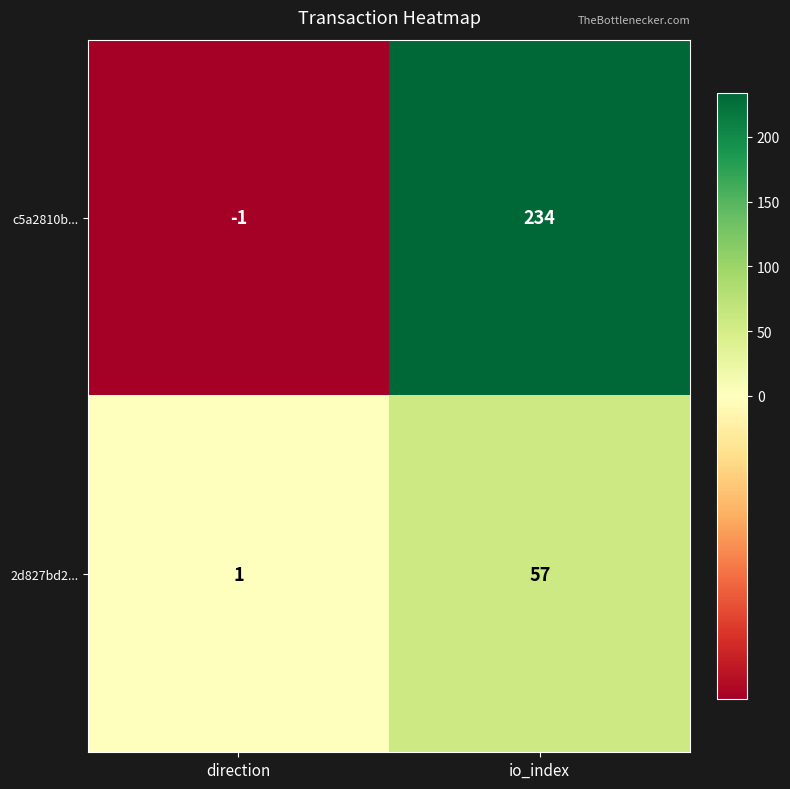

Reading left to right, list all the values displayed in this chart.

c5a2810b...: -1	234
2d827bd2...: 1	57